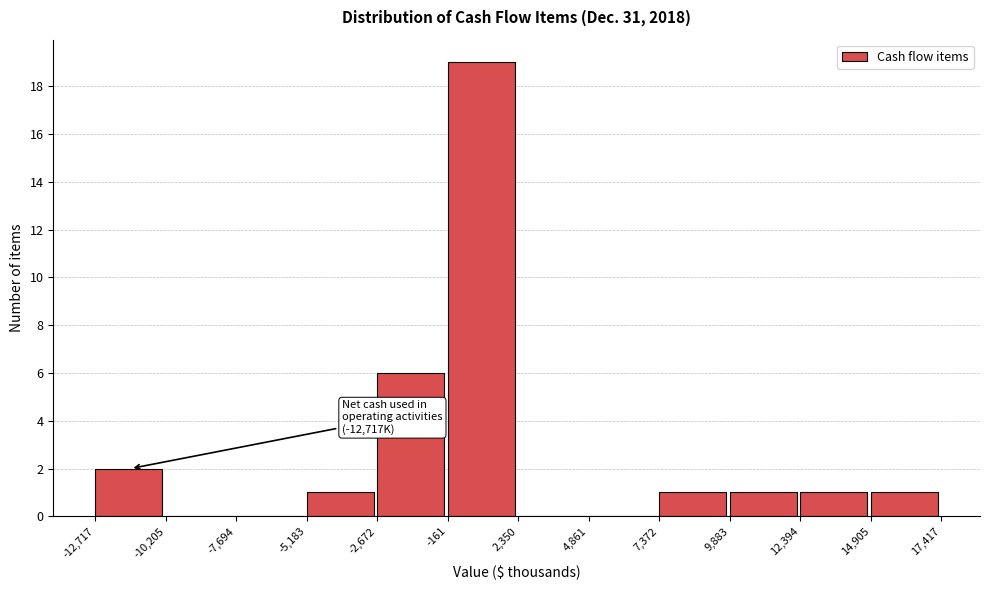

Over which range of the x-axis is the bar tallest?

-161 to 2,350